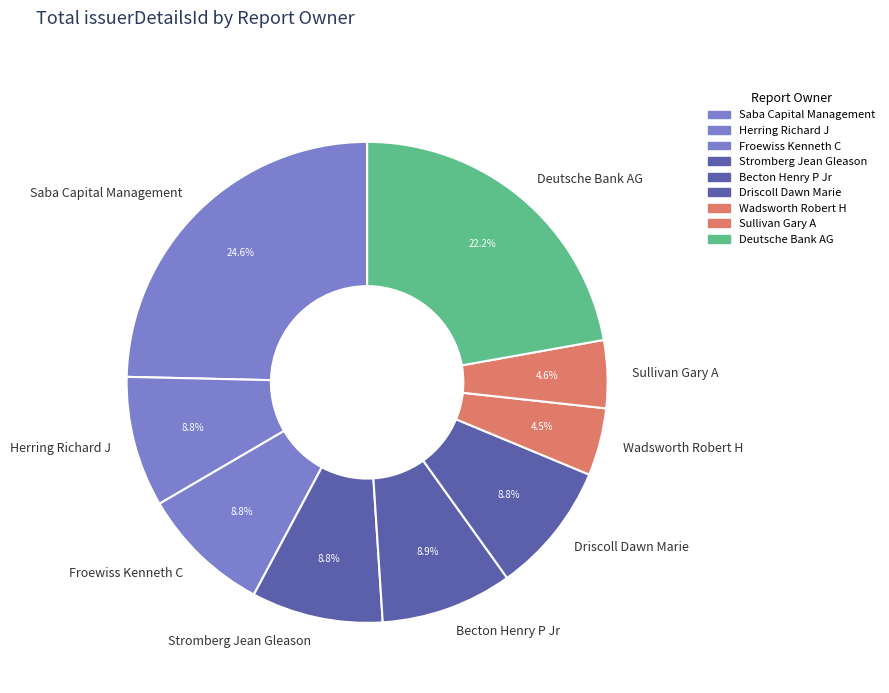

Which category has the biggest portion of the pie?

Saba Capital Management